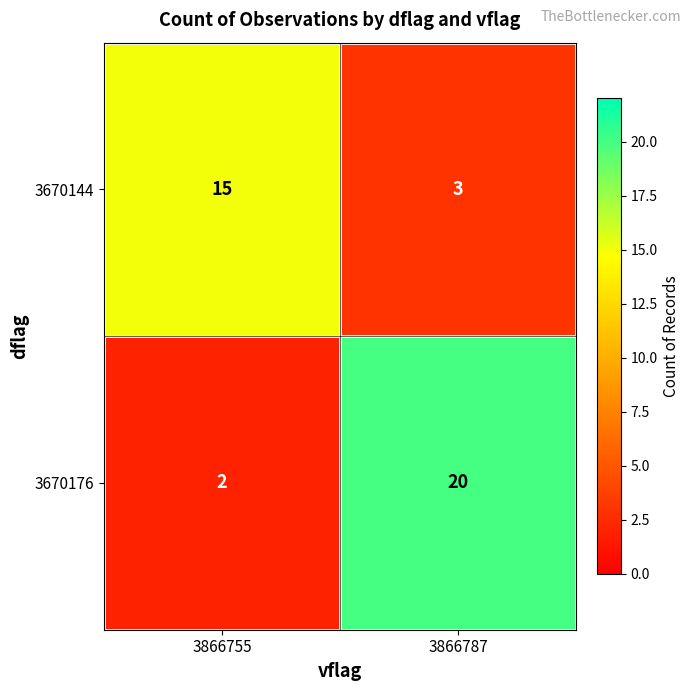

Count the number of data series in this chart.

2